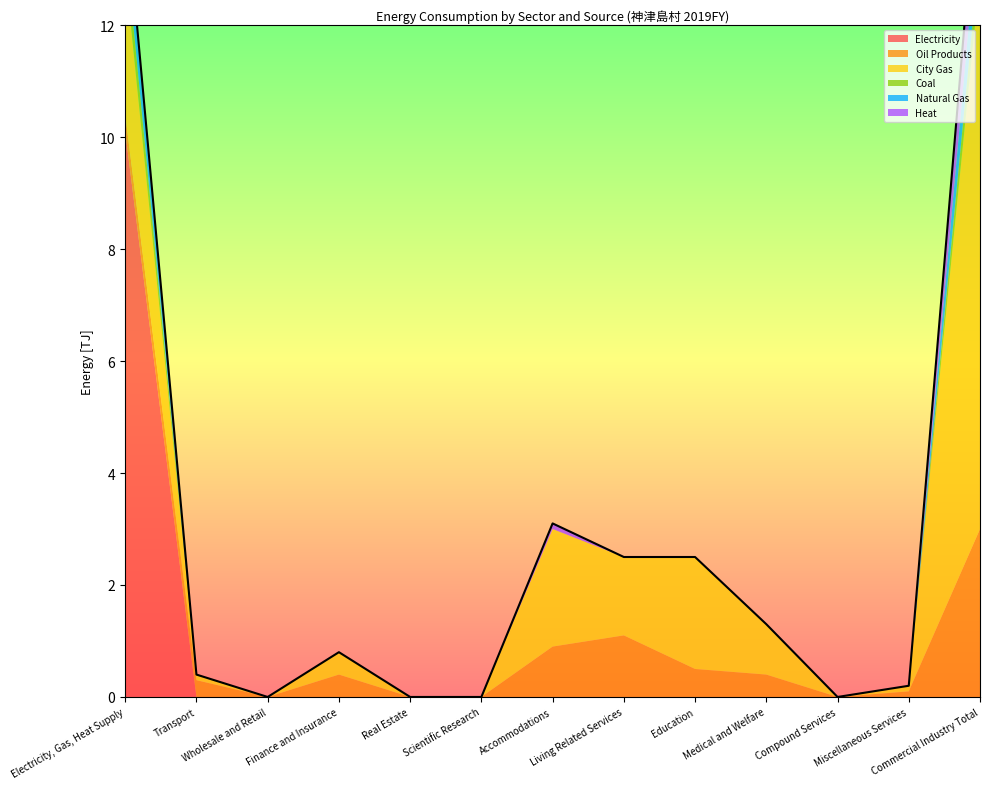

Reading left to right, extract all data points from this chart.

Electricity: 10.1	0.0	0.0	0.0	0.0	0.0	0.0	0.0	0.0	0.0	0.0	0.0	0.0
Oil Products: 0.3	0.3	0.0	0.4	0.0	0.0	0.9	1.1	0.5	0.4	0.0	0.1	3.0
City Gas: 2.6	0.1	0.0	0.4	0.0	0.0	2.1	1.4	2.0	0.9	0.0	0.1	9.9
Coal: 0.5	0.0	0.0	0.0	0.0	0.0	0.0	0.0	0.0	0.0	0.0	0.0	0.5
Natural Gas: 0.8	0.0	0.0	0.0	0.0	0.0	0.0	0.0	0.0	0.0	0.0	0.0	0.8
Heat: 0.0	0.0	0.0	0.0	0.0	0.0	0.1	0.0	0.0	0.0	0.0	0.0	1.1